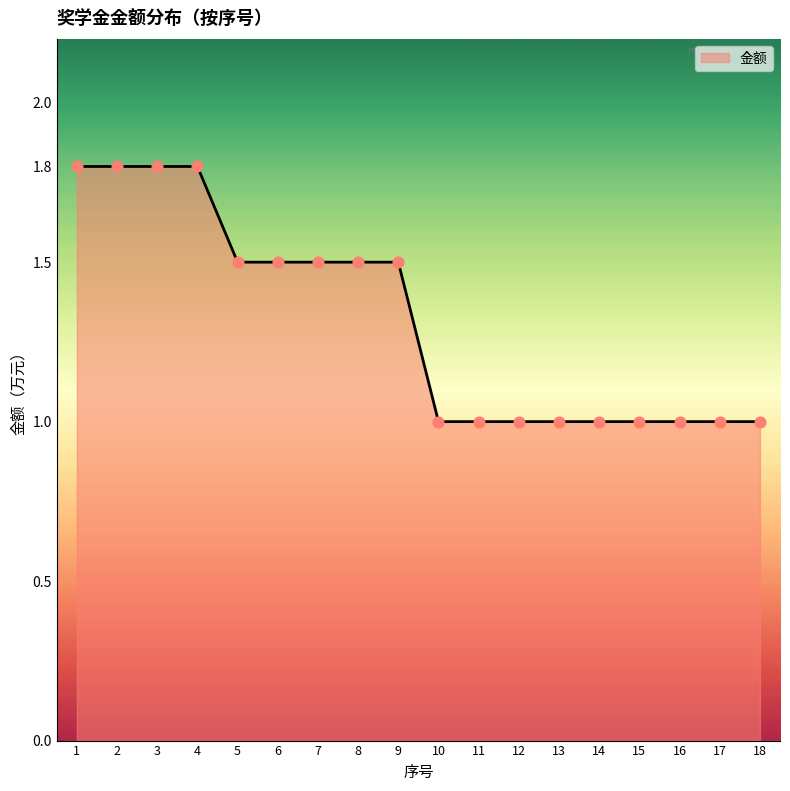

What is the change in value from 3 to 14?

-0.8